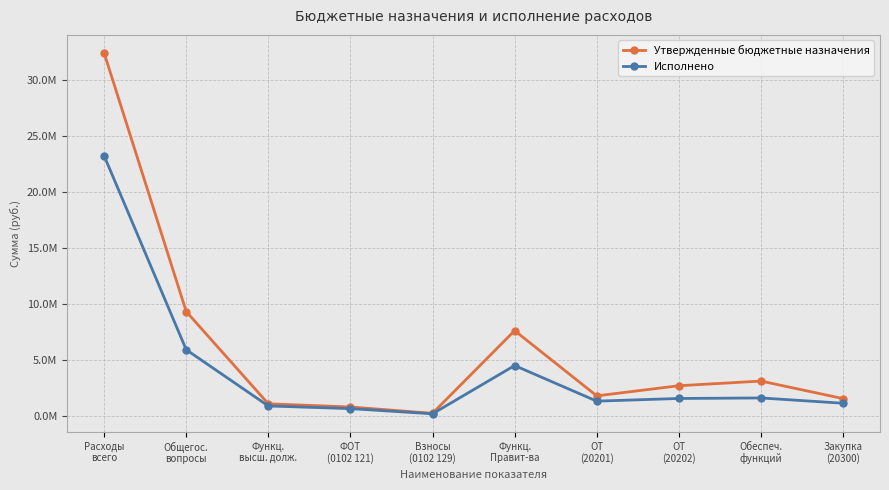

Which category has the lowest value across all series?

Взносы
(0102 129)